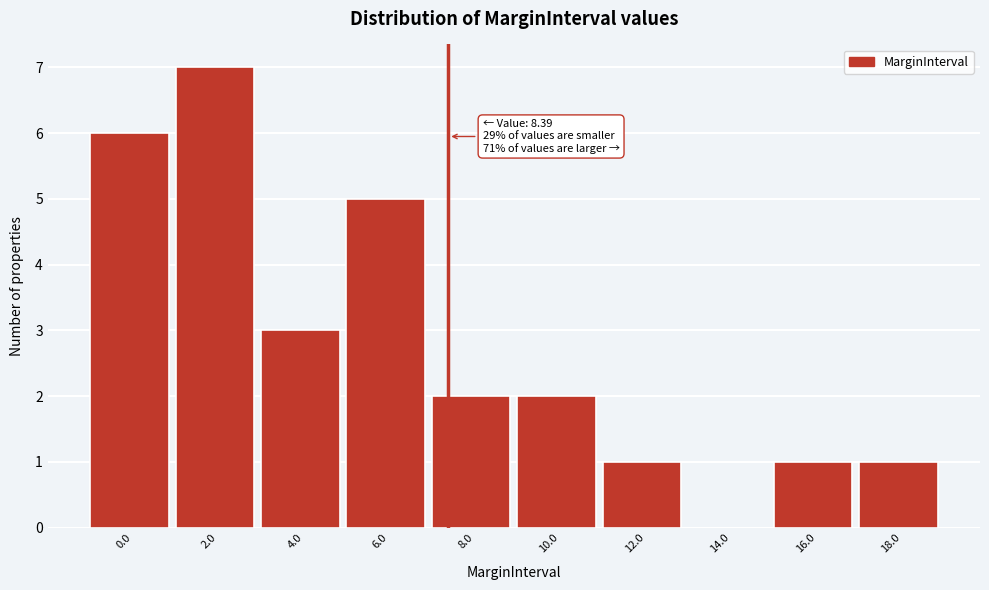

Reading left to right, what are all the values shown in this chart?

0.0=6	2.0=7	4.0=3	6.0=5	8.0=2	10.0=2	12.0=1	14.0=0	16.0=1	18.0=1